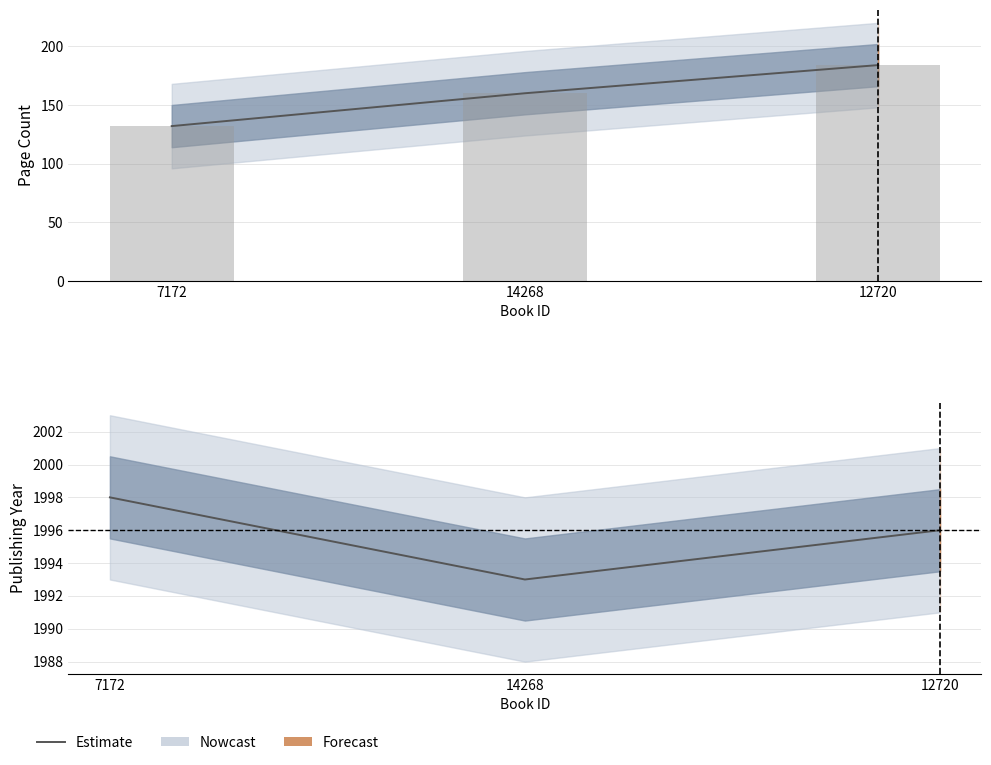

What is the difference between the maximum and minimum values?

5